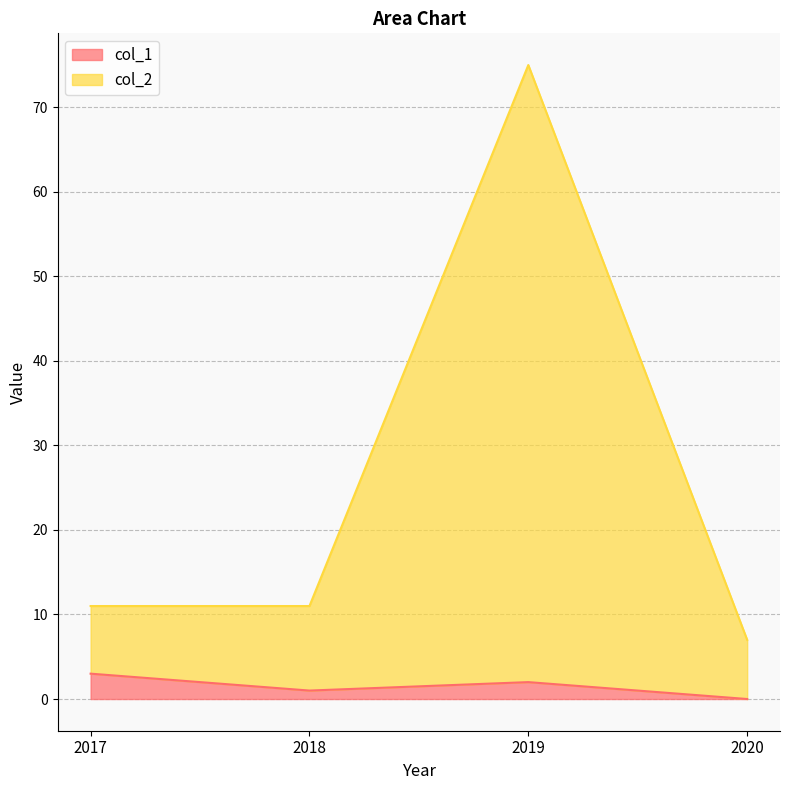

Reading right to left, what are all the values shown in this chart?

col_1: 0	2	1	3
col_2: 7	75	11	11